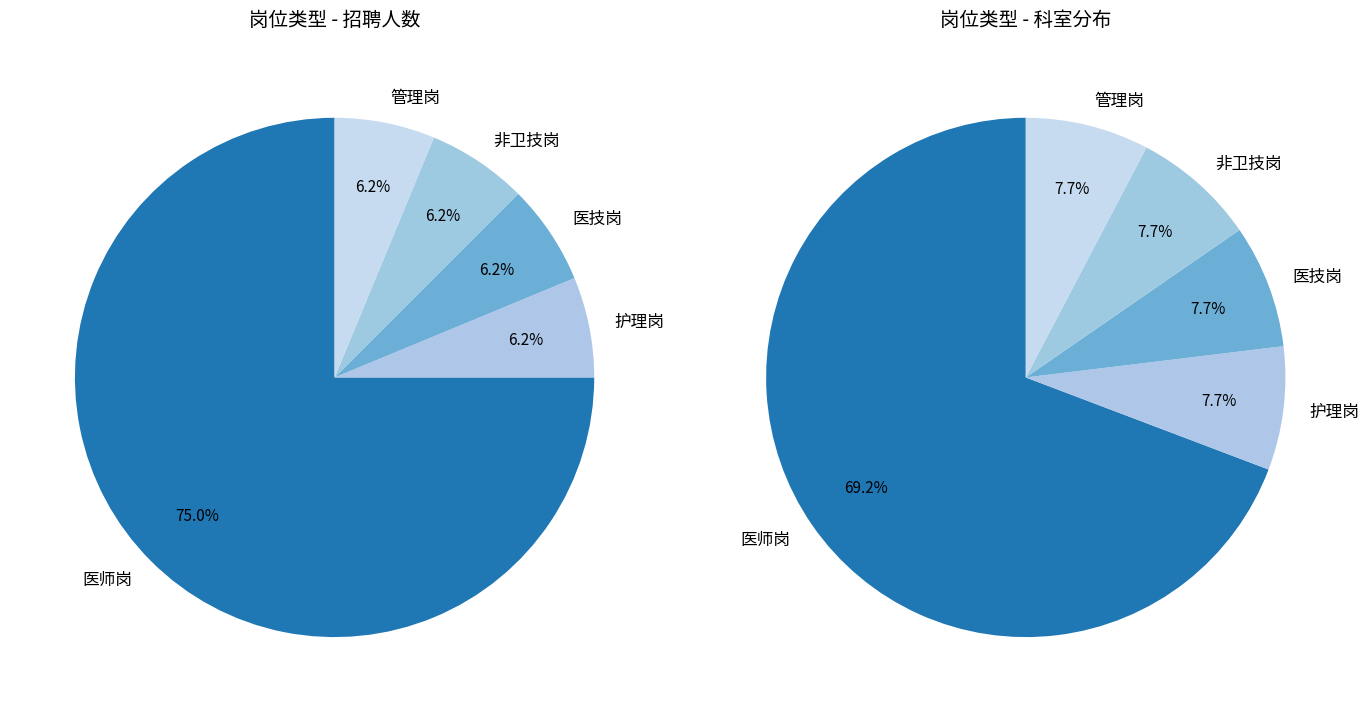

Rank the categories by value from lowest to highest.

护理岗, 医技岗, 非卫技岗, 管理岗, 医师岗